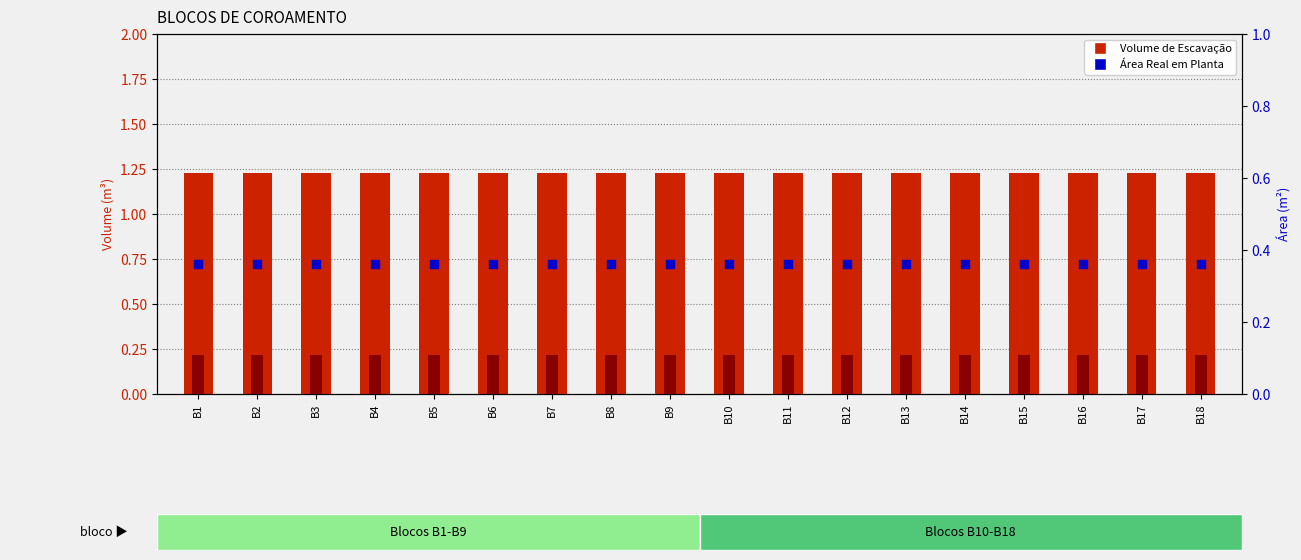

At which category is the sum across all series the highest?

B1